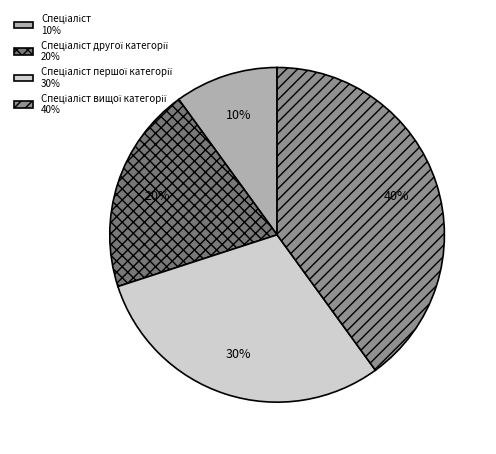

How many segments does this pie chart have?

4